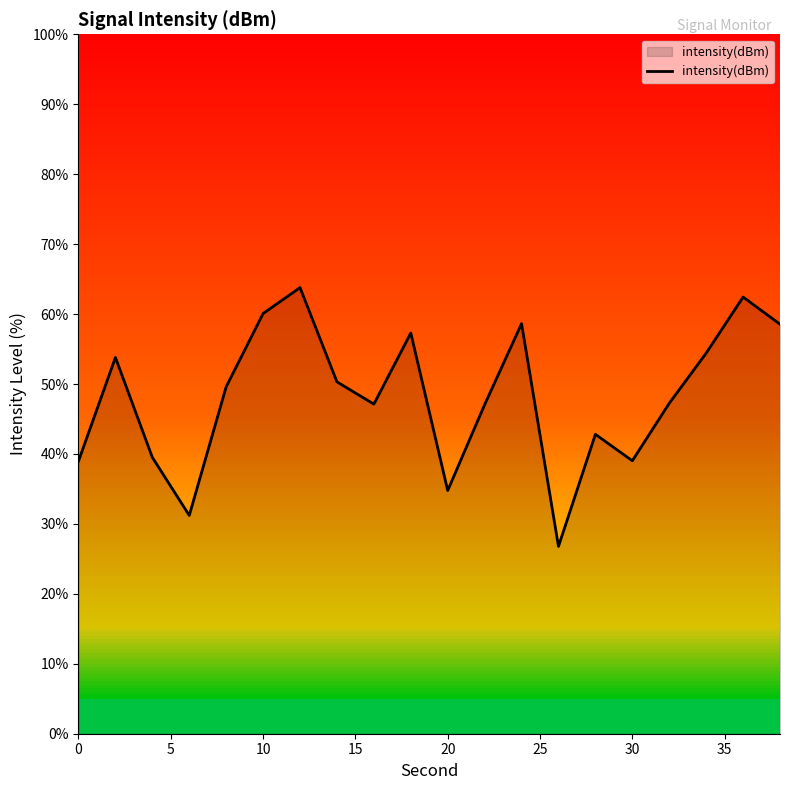

What is the smallest value displayed?

26.8